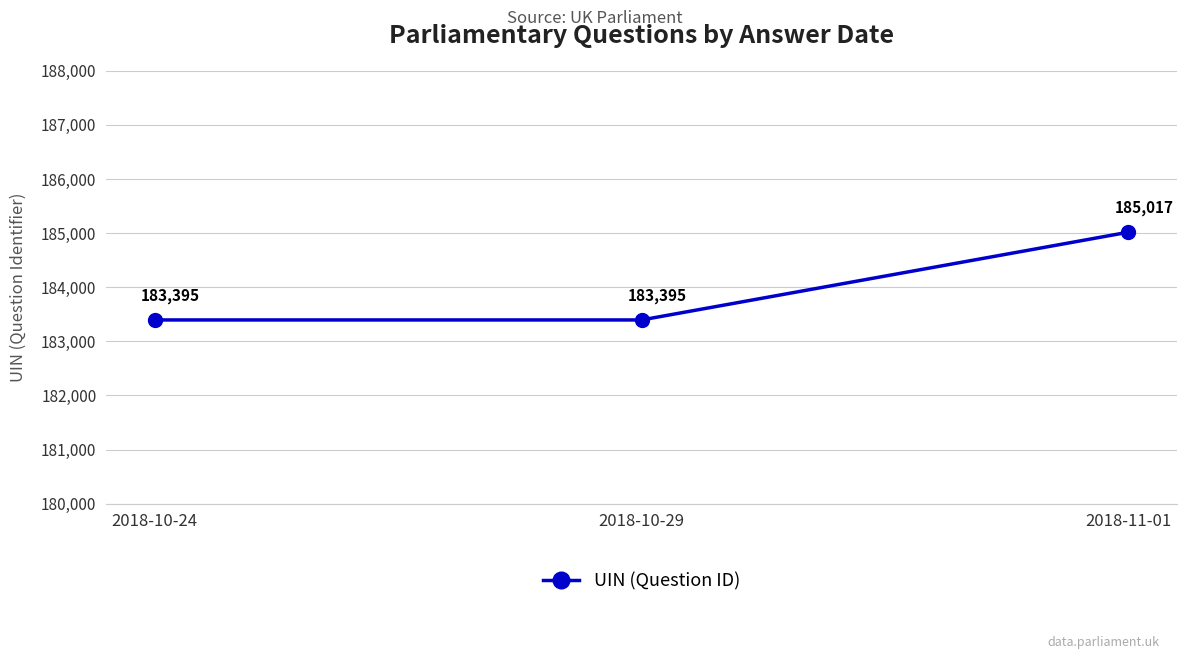

What is the maximum value shown in the chart?

185017